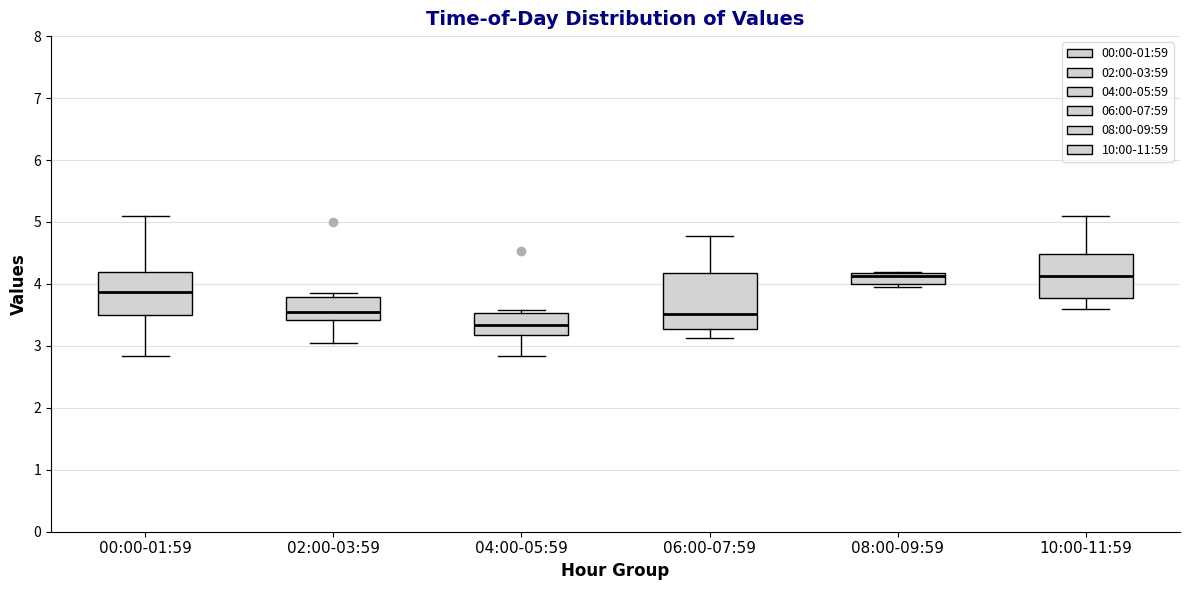

Reading left to right, transcribe this box plot: for each box, give where its median line is, the range the box spans, and where its two whiskers end, as read against the y-axis. The values are not printed on the chart, so give them approximately, as read against the axis.

00:00-01:59: median 3.9, box 3.5 to 4.2, whiskers 2.8 to 5.1
02:00-03:59: median 3.6, box 3.4 to 3.8, whiskers 3.1 to 3.9
04:00-05:59: median 3.3, box 3.2 to 3.5, whiskers 2.8 to 3.6
06:00-07:59: median 3.5, box 3.3 to 4.2, whiskers 3.1 to 4.8
08:00-09:59: median 4.1, box 4.0 to 4.2, whiskers 4.0 (just below the box's lower edge) to 4.2
10:00-11:59: median 4.1, box 3.8 to 4.5, whiskers 3.6 to 5.1